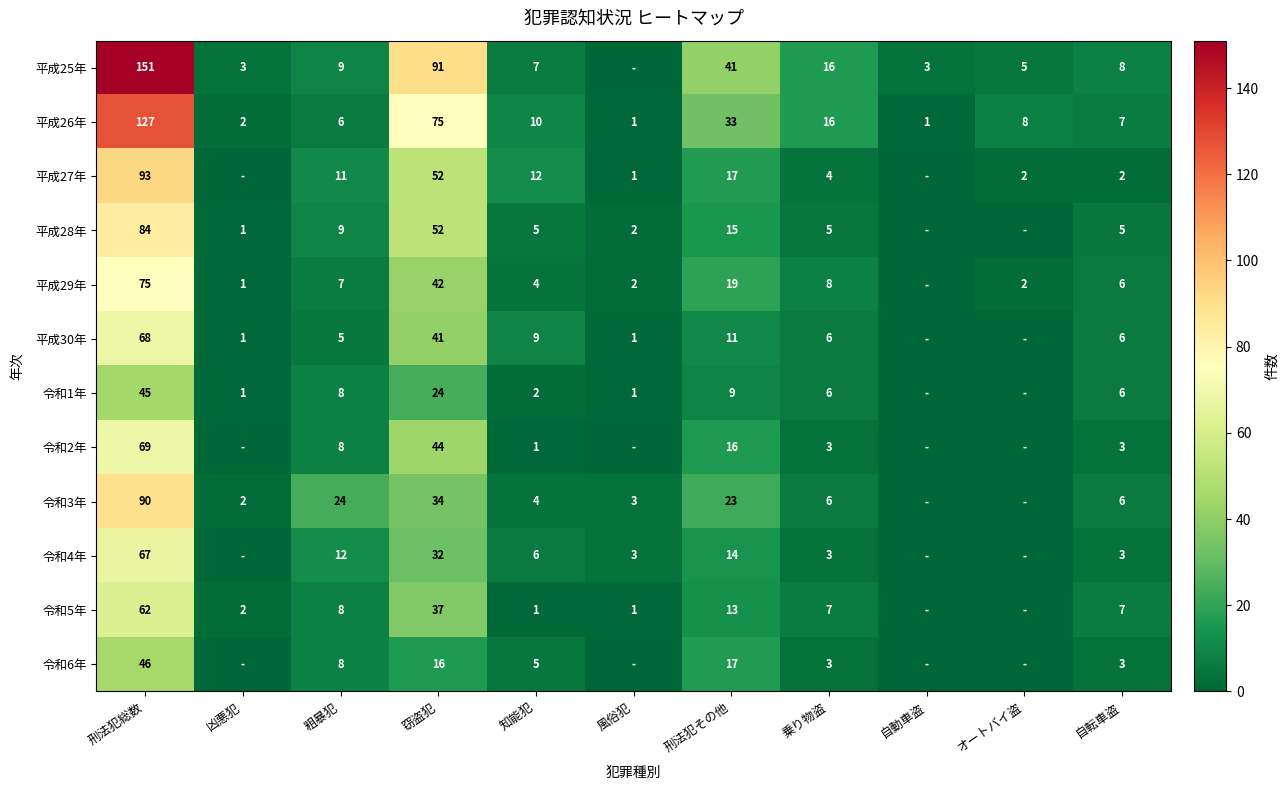

The value of 平成26年 at 刑法犯その他 is 33. True or false?

True